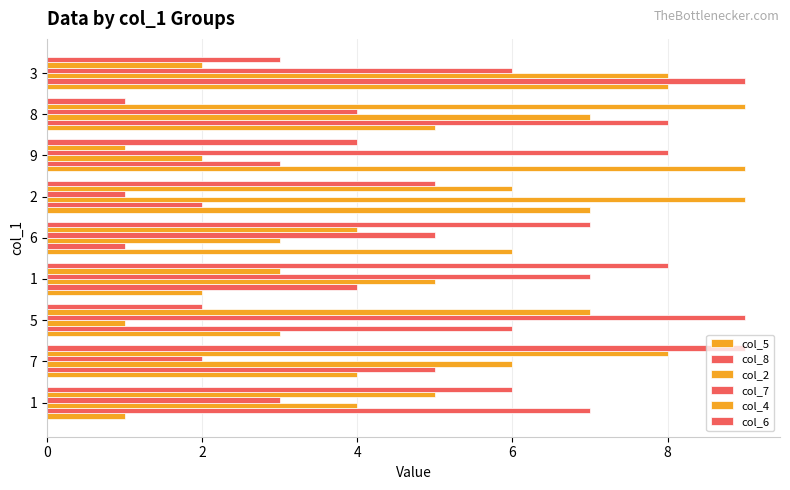

Where is col_5 nearest to the value 5?

8